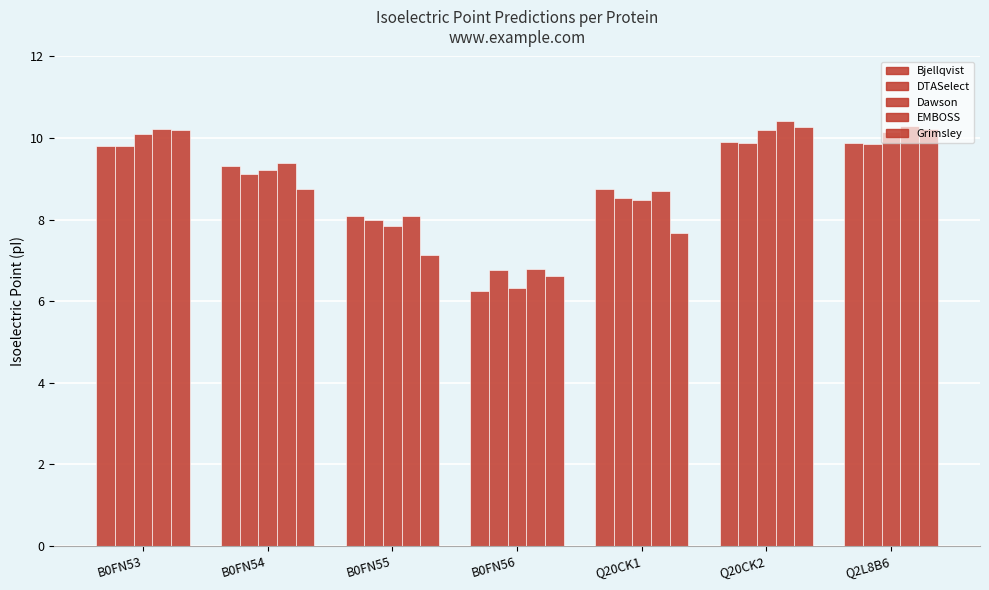

Which series has the largest total across all categories?

EMBOSS